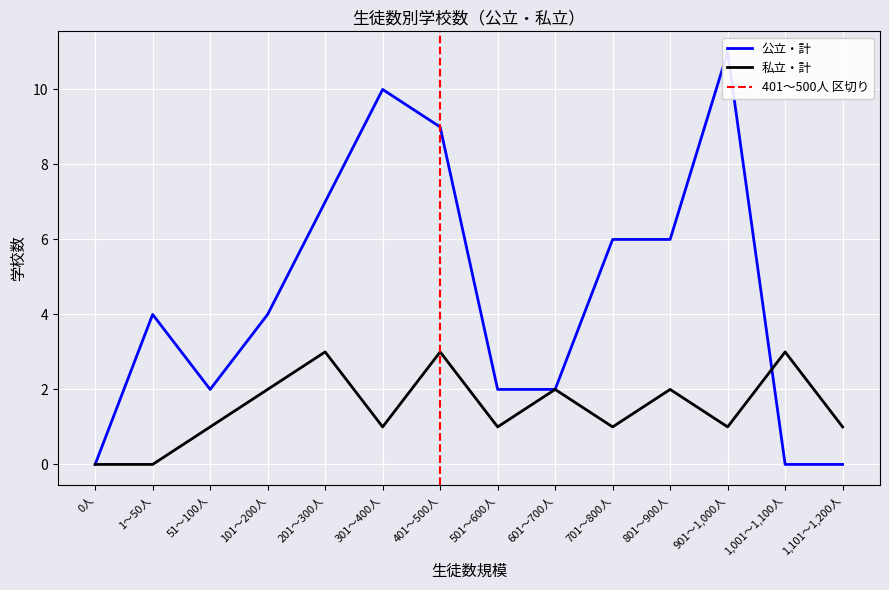

How many intersections are there between 私立・計 and 公立・計?

1